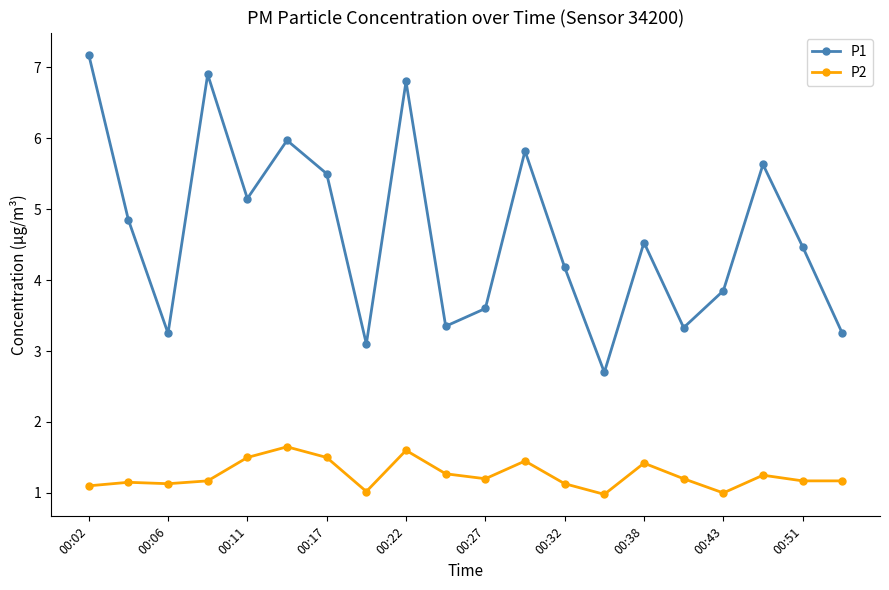

True or false: P1 and P2 cross at least once.

False